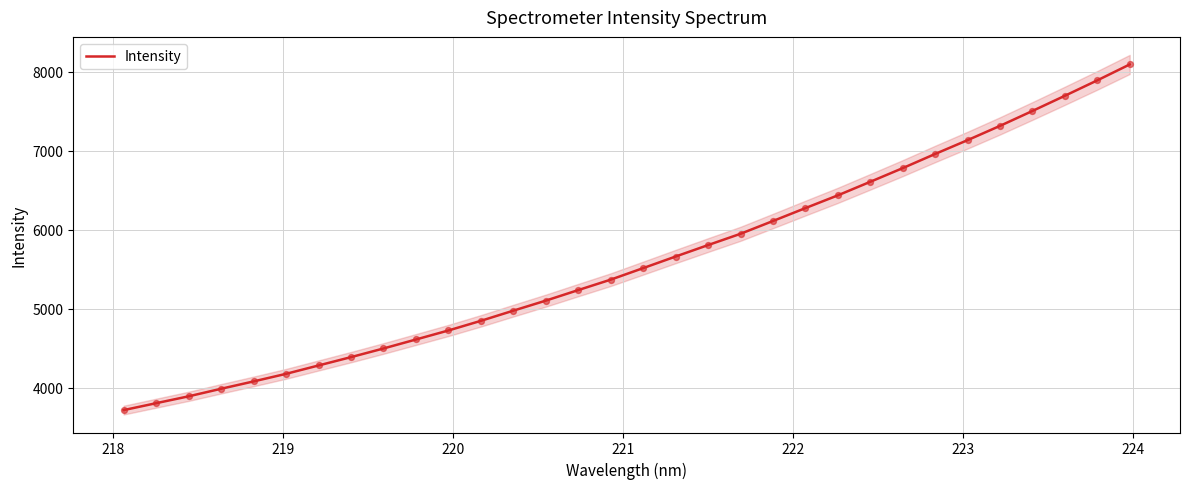

What is the minimum value for Intensity?

3714.1